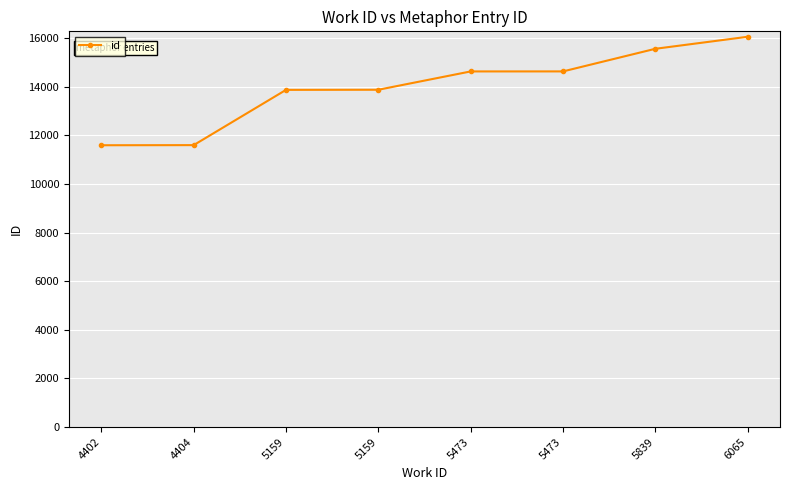

How many lines are shown in the chart?

1